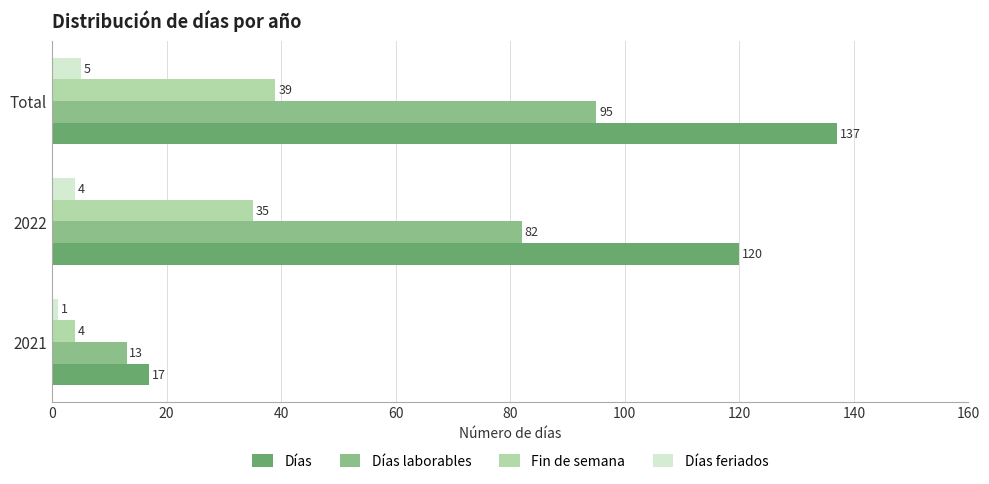

The value of Días at 2021 is 26. True or false?

False